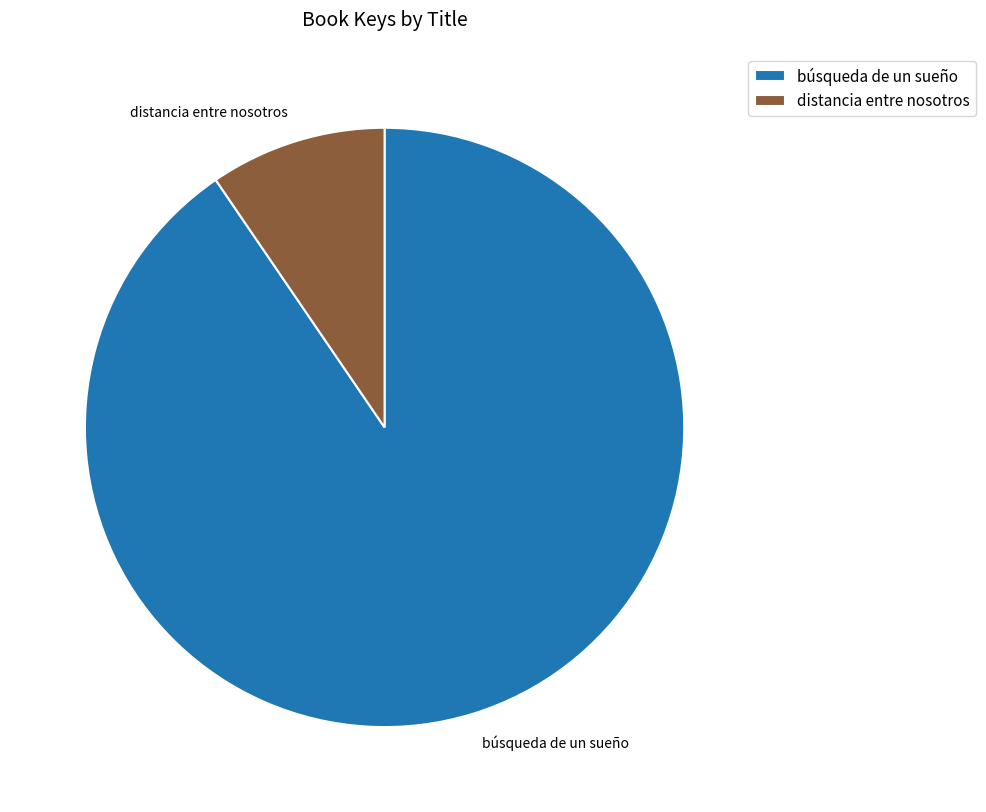

Which slice is the largest?

búsqueda de un sueño